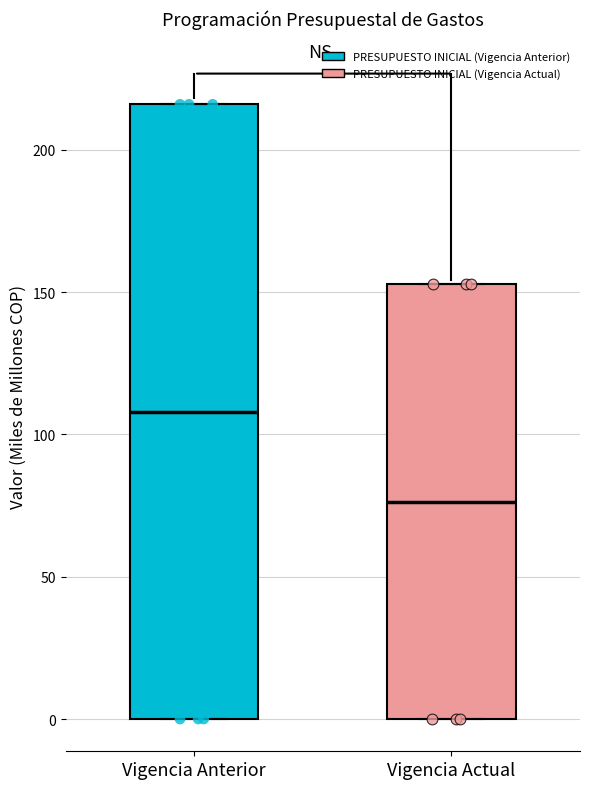

Which box has the lowest median line?

Vigencia Actual